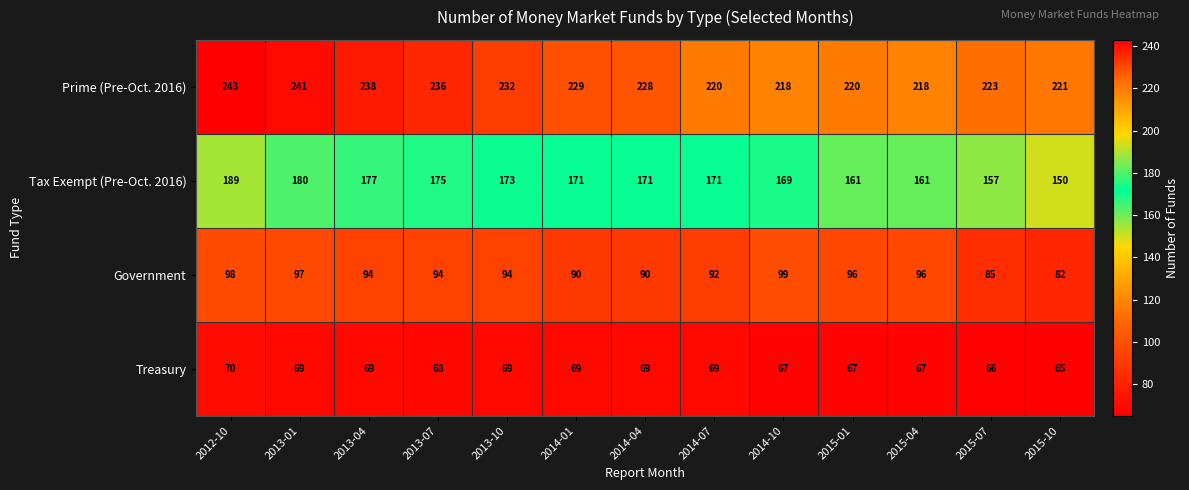

What is the difference between the highest and lowest values at 2013-01?

172